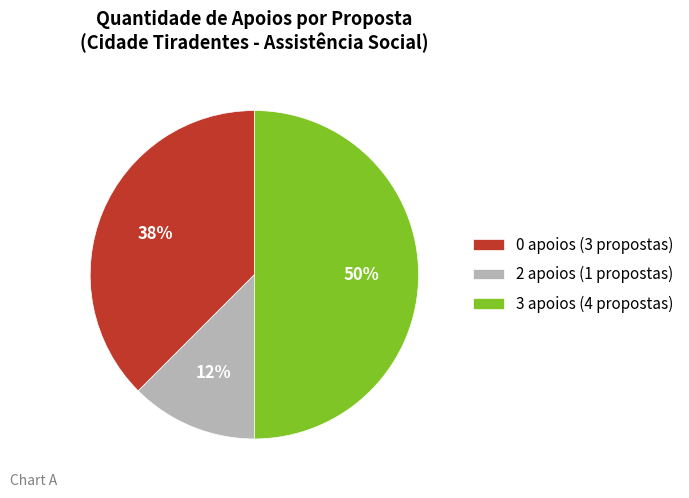

Which slice is the largest?

3 apoios (4 propostas)